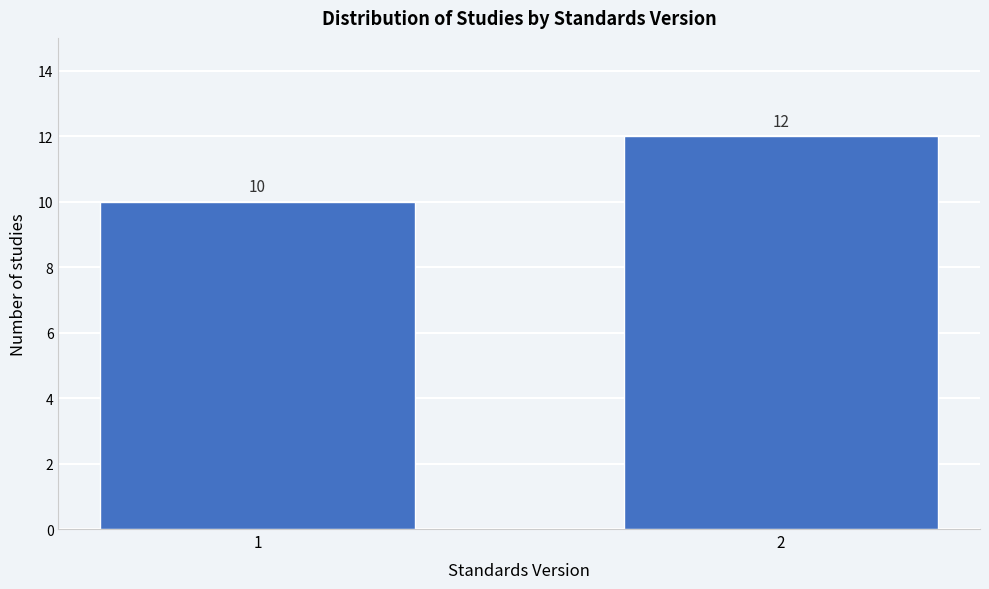

Reading right to left, what are all the values shown in this chart?

2=12	1=10